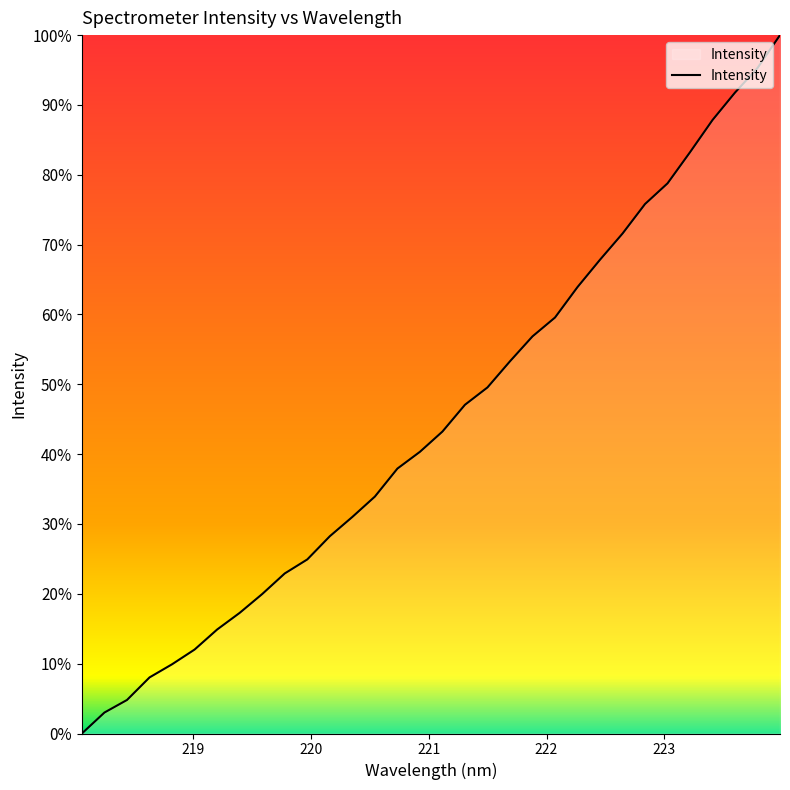

What is the difference between the maximum and minimum values?

100.0